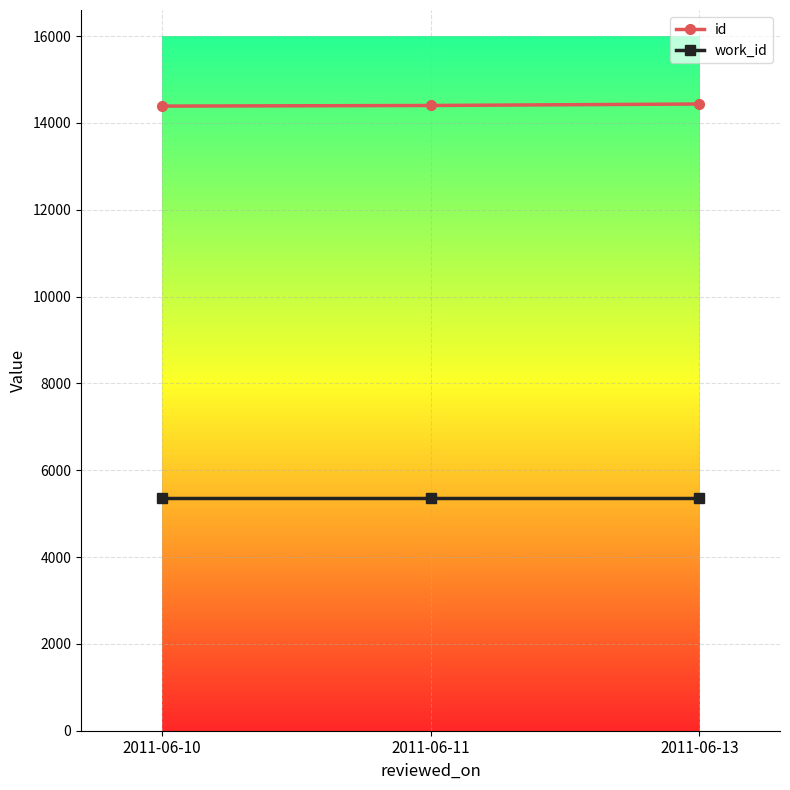

What is the smallest value displayed?

5366